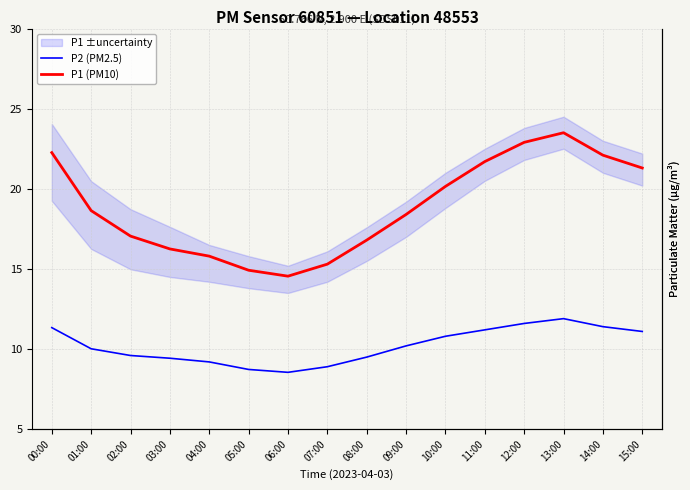

What is the sum of the P1 (PM10) values at 15:00 and 11:00?

43.0